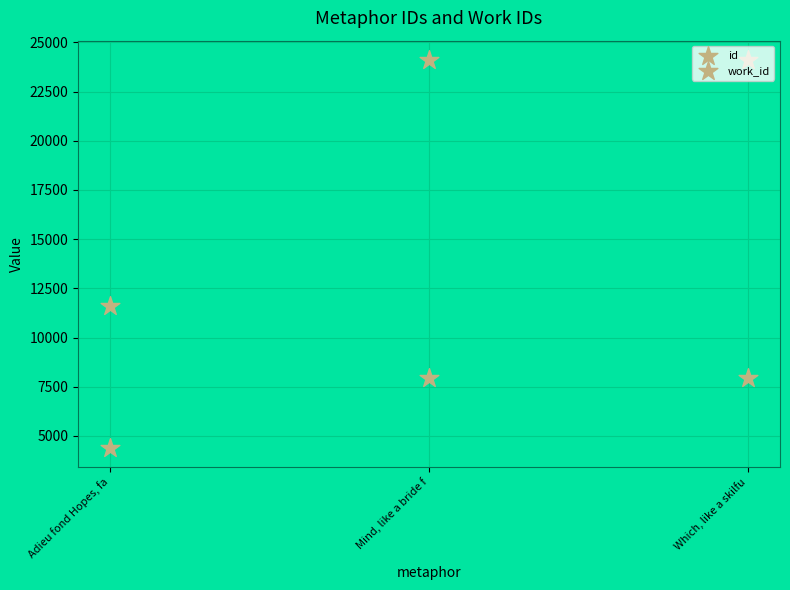

Which series reaches the maximum Y coordinate?

id